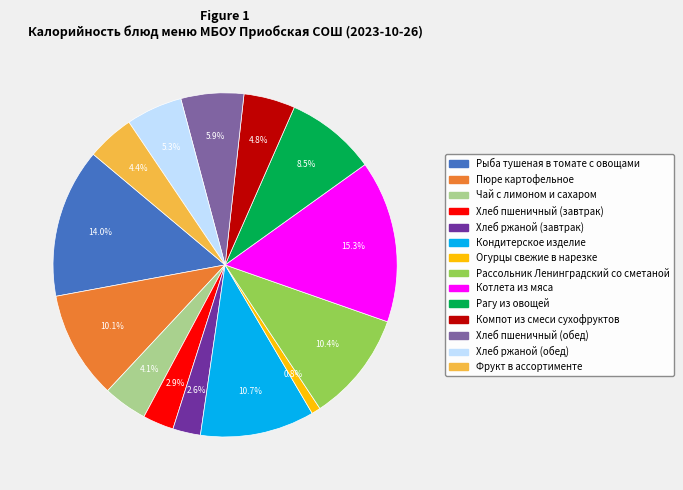

To the nearest percent, what percentage of the pie is Котлета из мяса?

15%